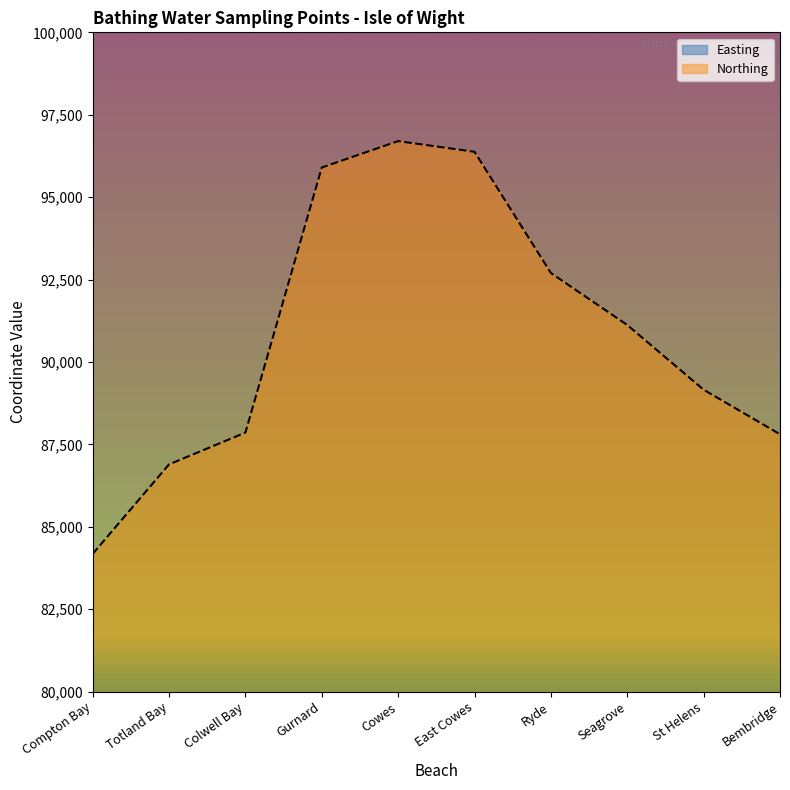

Reading left to right, list all the values displayed in this chart.

Easting: 437681	432195	432699	447700	448800	450642	460100	463150	463755	465817
Northing: 84179	86895	87859	95900	96700	96377	92700	91123	89160	87808